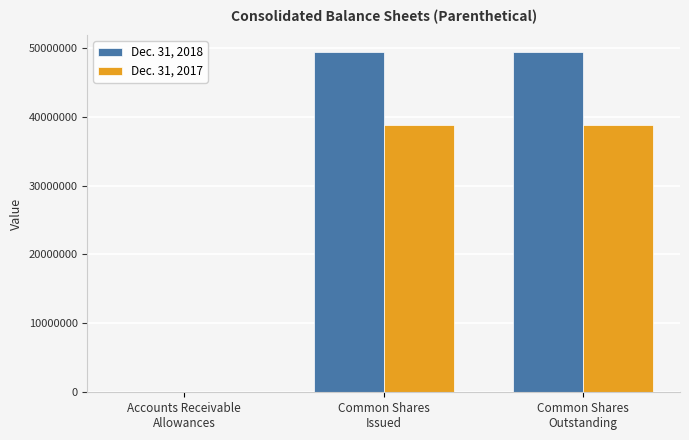

Which series has the largest total across all categories?

Dec. 31, 2018